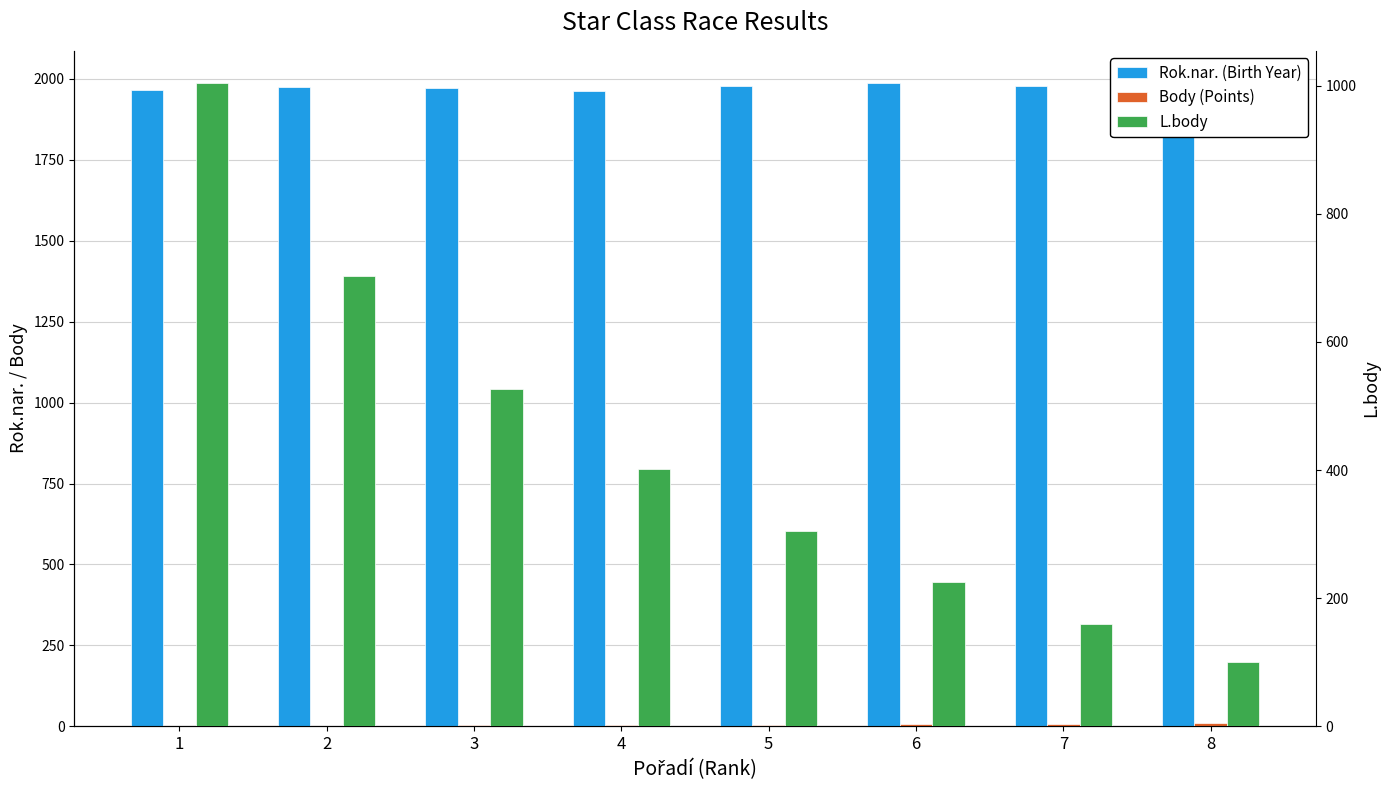

Does the chart contain any negative values?

No